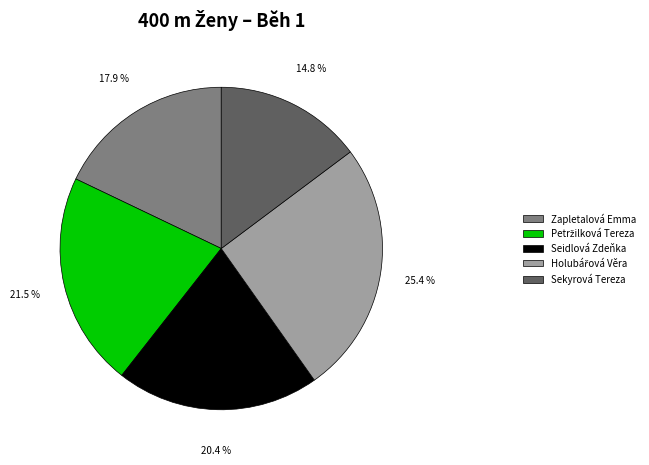

How many slices are in this pie chart?

5